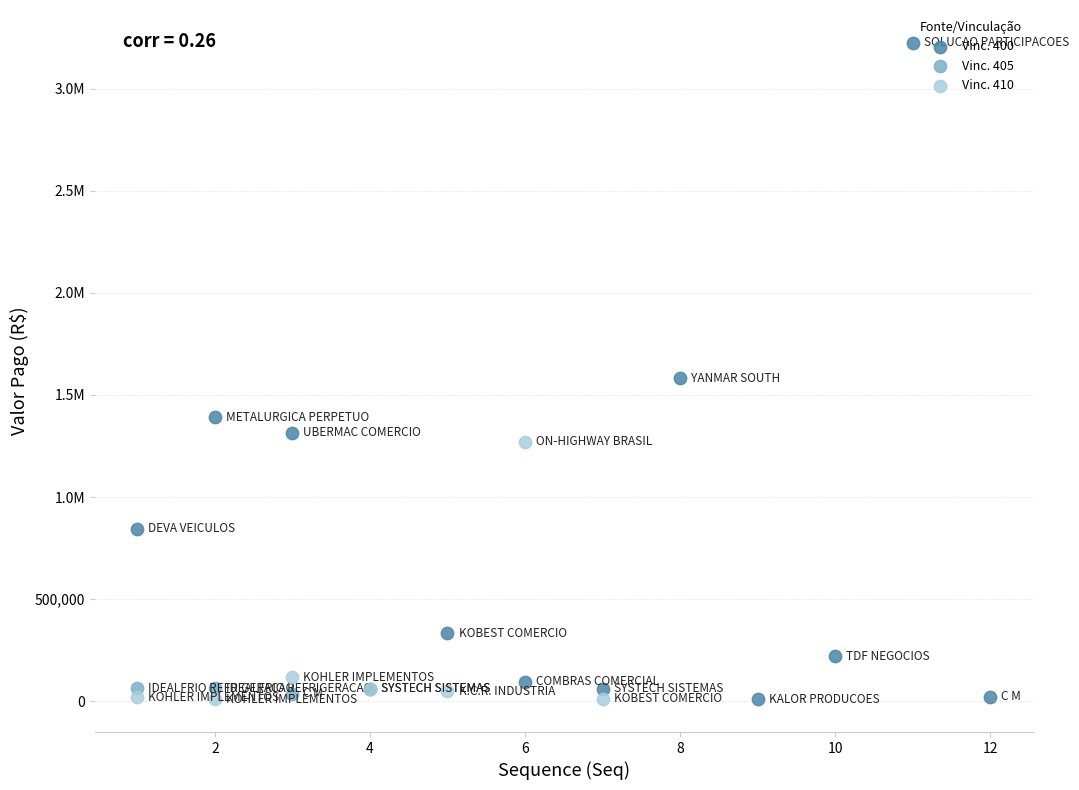

What are all the series names shown in the legend?

Vinc. 400, Vinc. 405, Vinc. 410